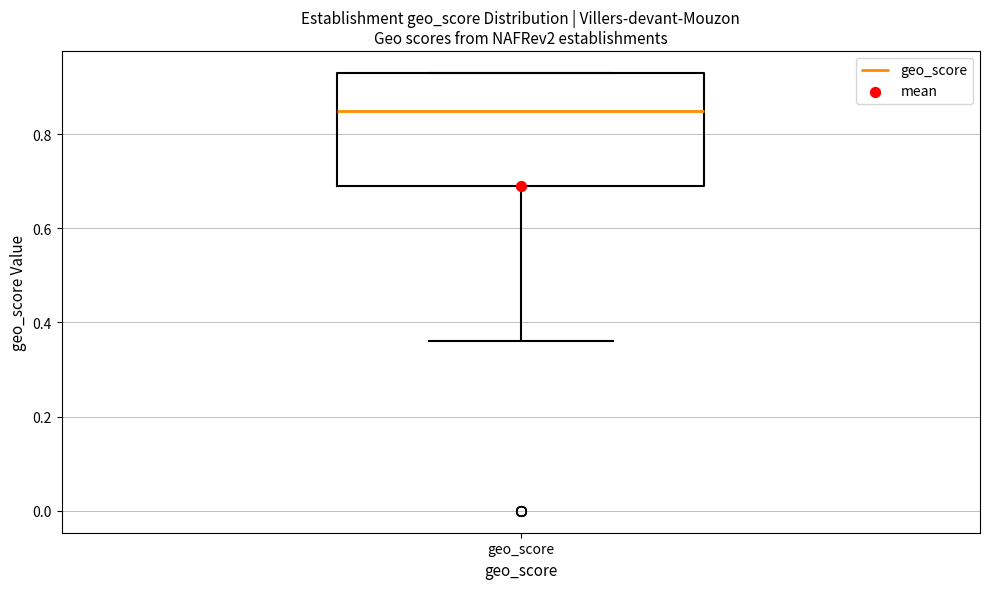

Where does the median line of the box for geo_score sit on the y-axis? The values are not printed on the chart, so give them approximately, as read against the axis.

0.86